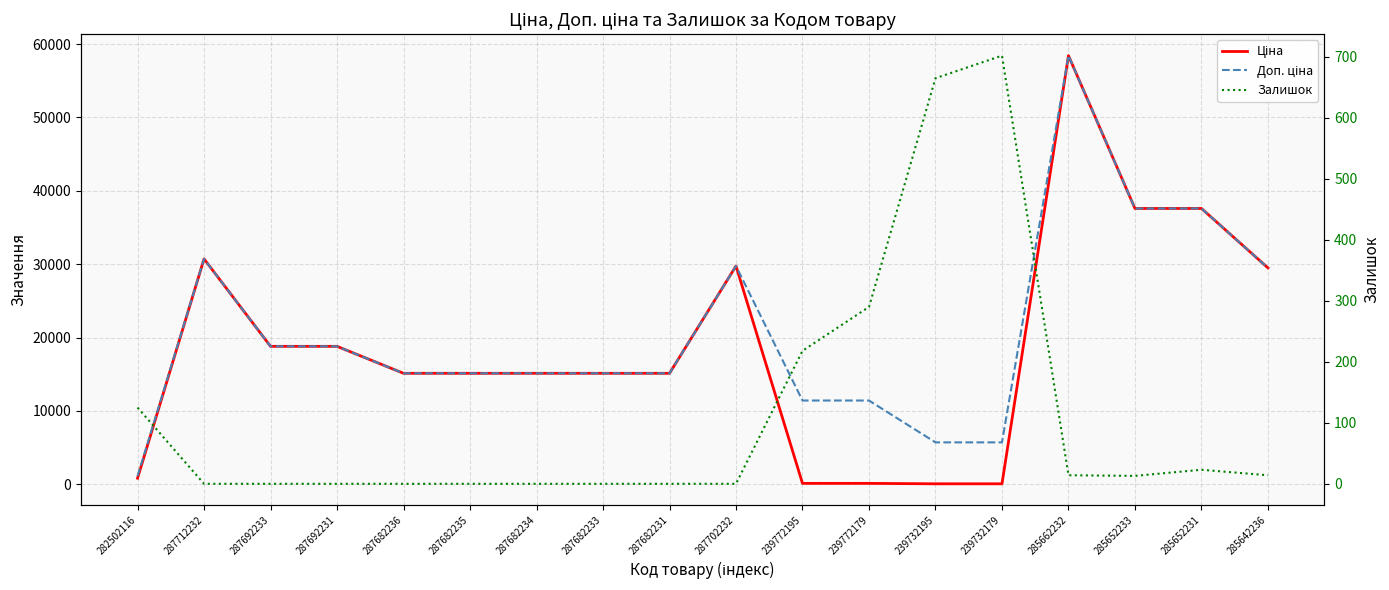

What are all the series names shown in the legend?

Ціна, Доп. ціна, Залишок